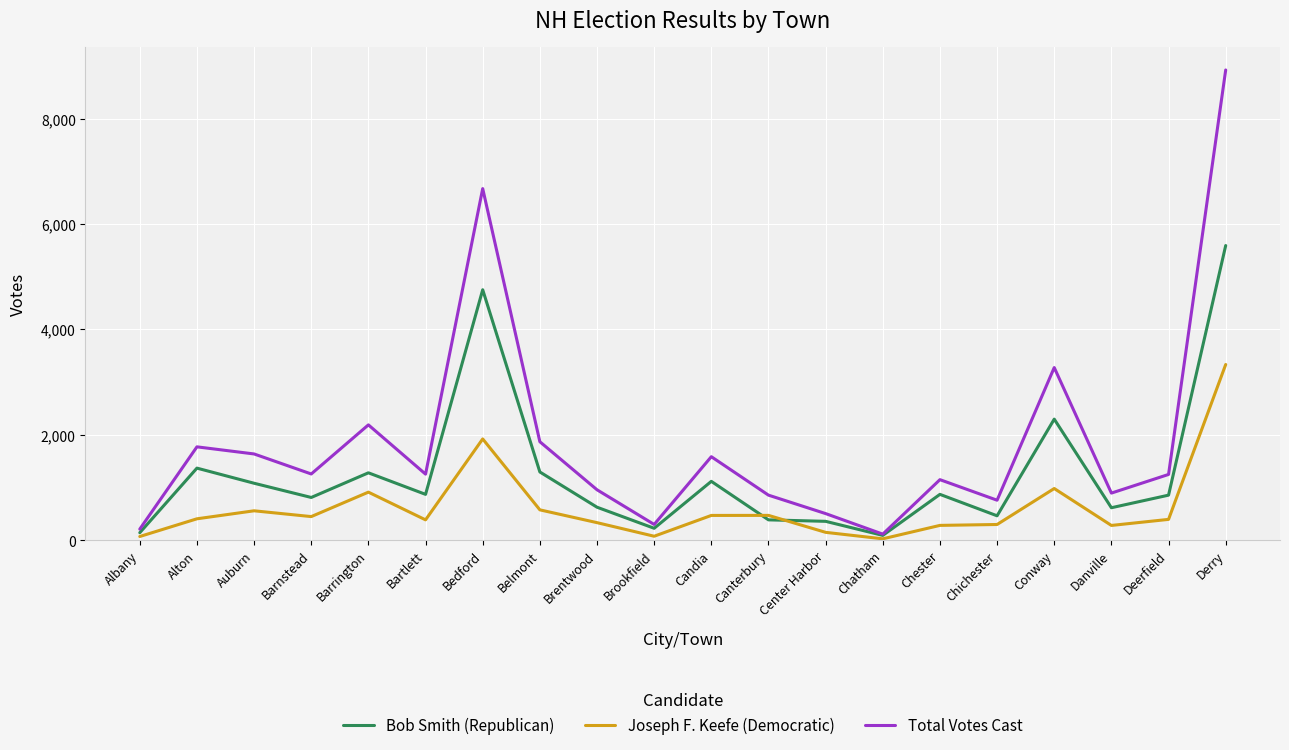

Rank the series at Candia from lowest to highest value.

Joseph F. Keefe (Democratic), Bob Smith (Republican), Total Votes Cast